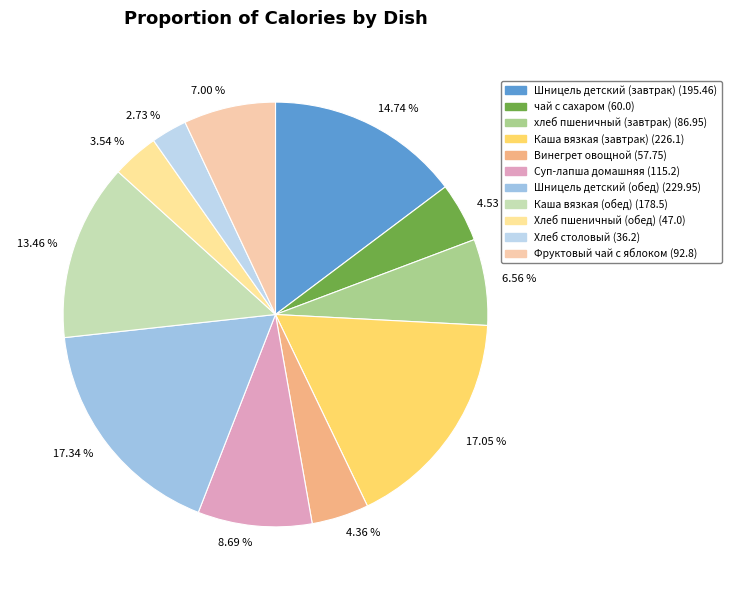

How many slices are in this pie chart?

11